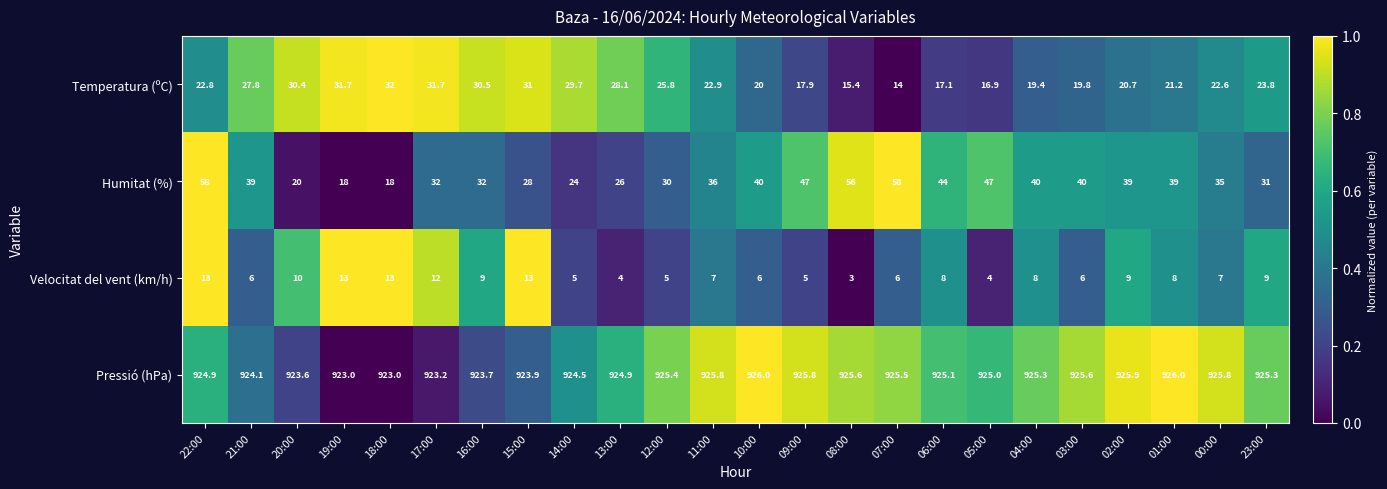

At which label does Velocitat del vent (km/h) first exceed 8?

22:00